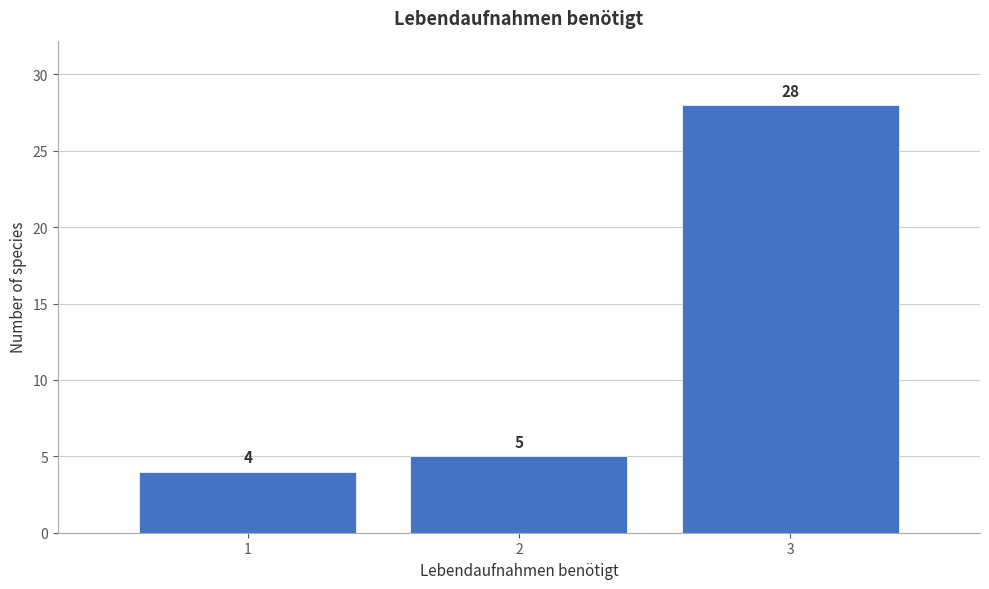

Reading left to right, what are all the values shown in this chart?

1=4	2=5	3=28